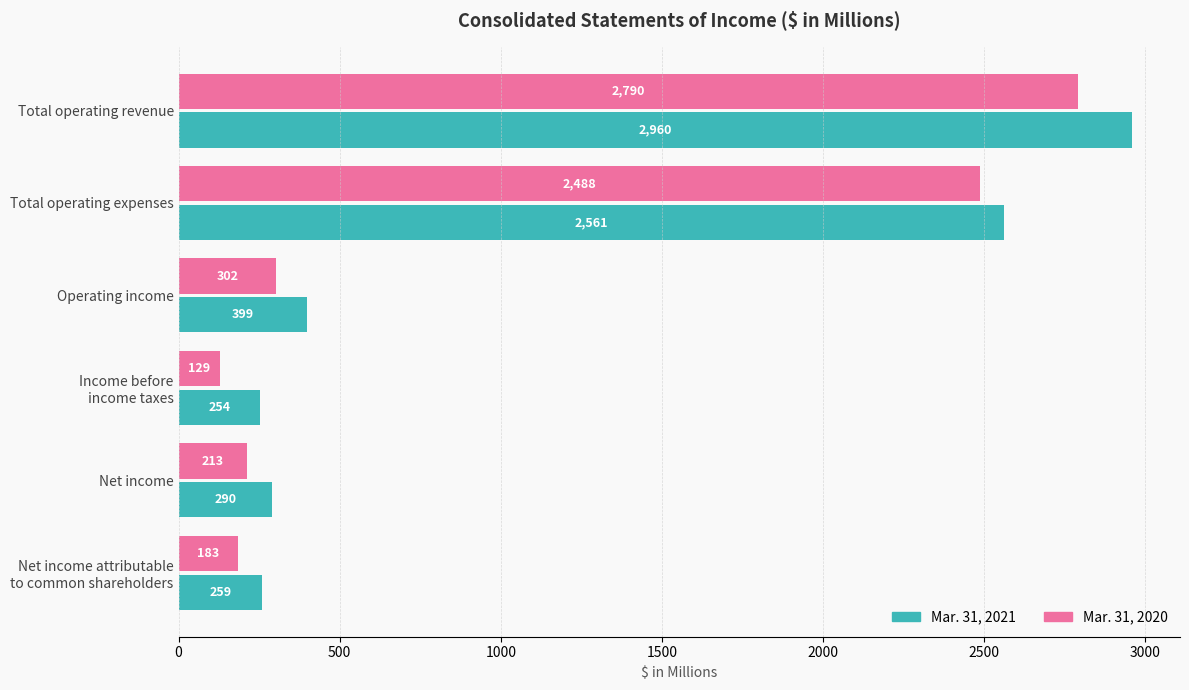

What is the difference between the maximum and minimum values in the Mar. 31, 2021 series?

2706